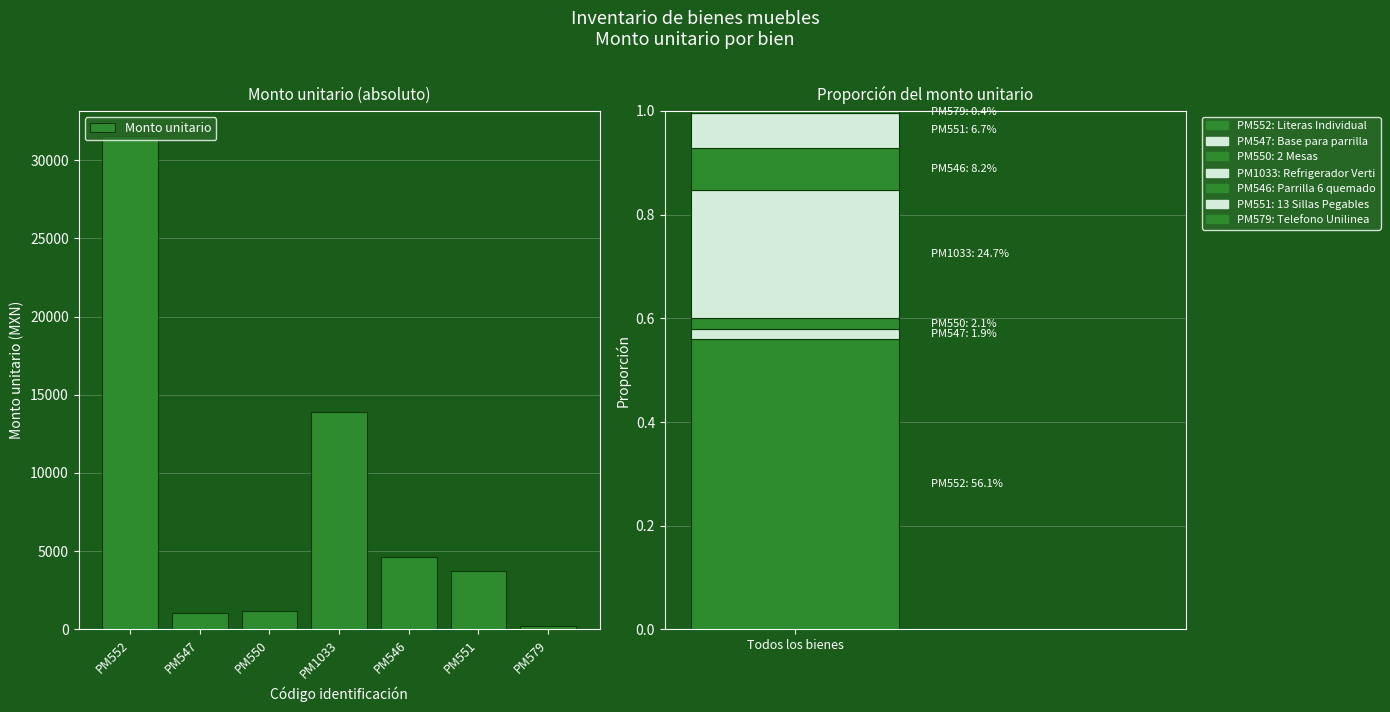

True or false: the data shows 574.0 at PM547.

False